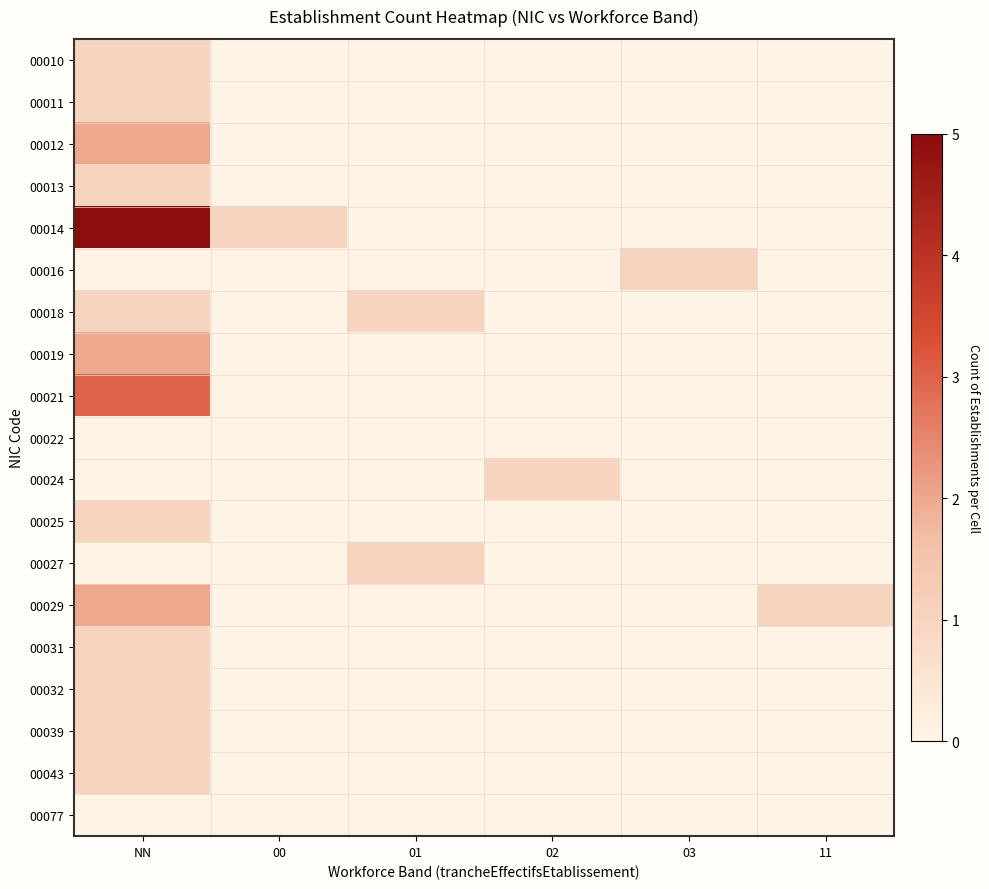

Which series has the largest total across all categories?

00014